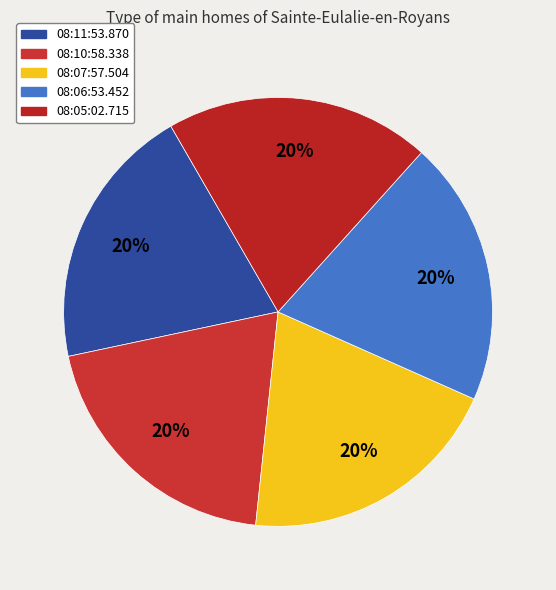

Does 08:10:58.338 account for over 50% of the chart?

No